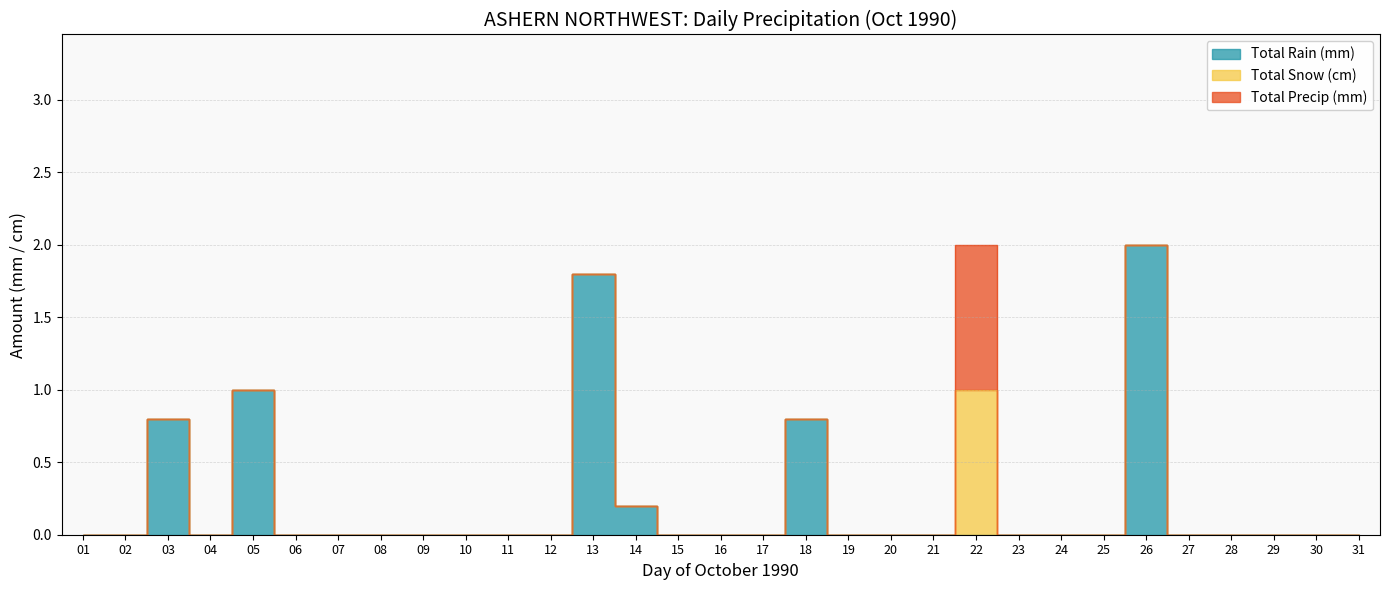

True or false: Total Rain (mm) has a value of 0.0 at 01.

True